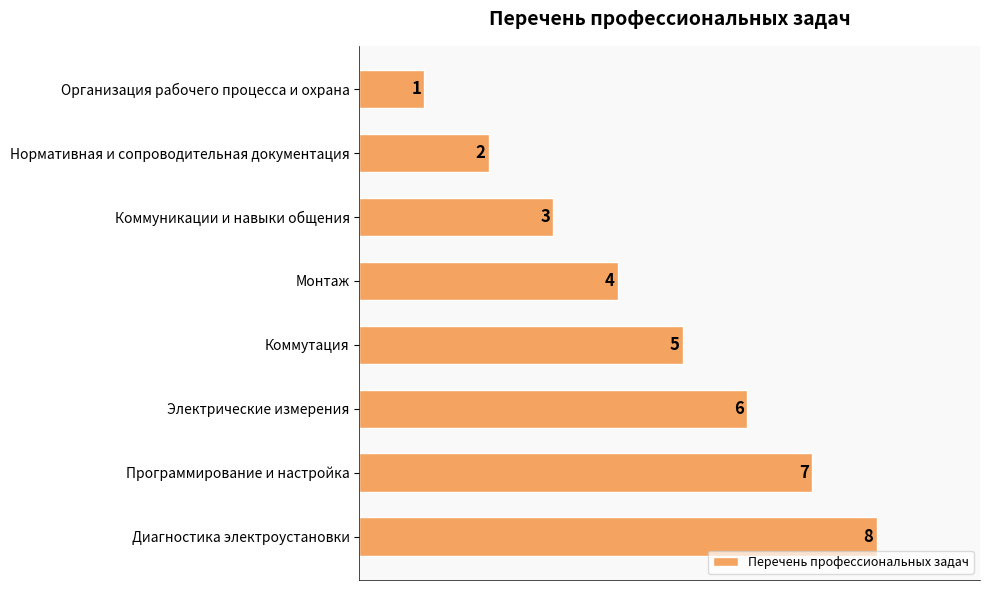

What is the difference between the second highest and minimum values?

6